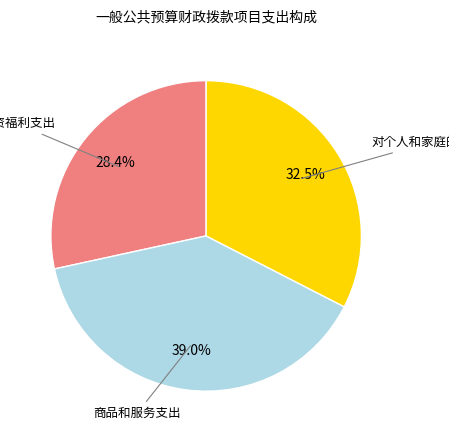

Count the number of slices in the pie.

3